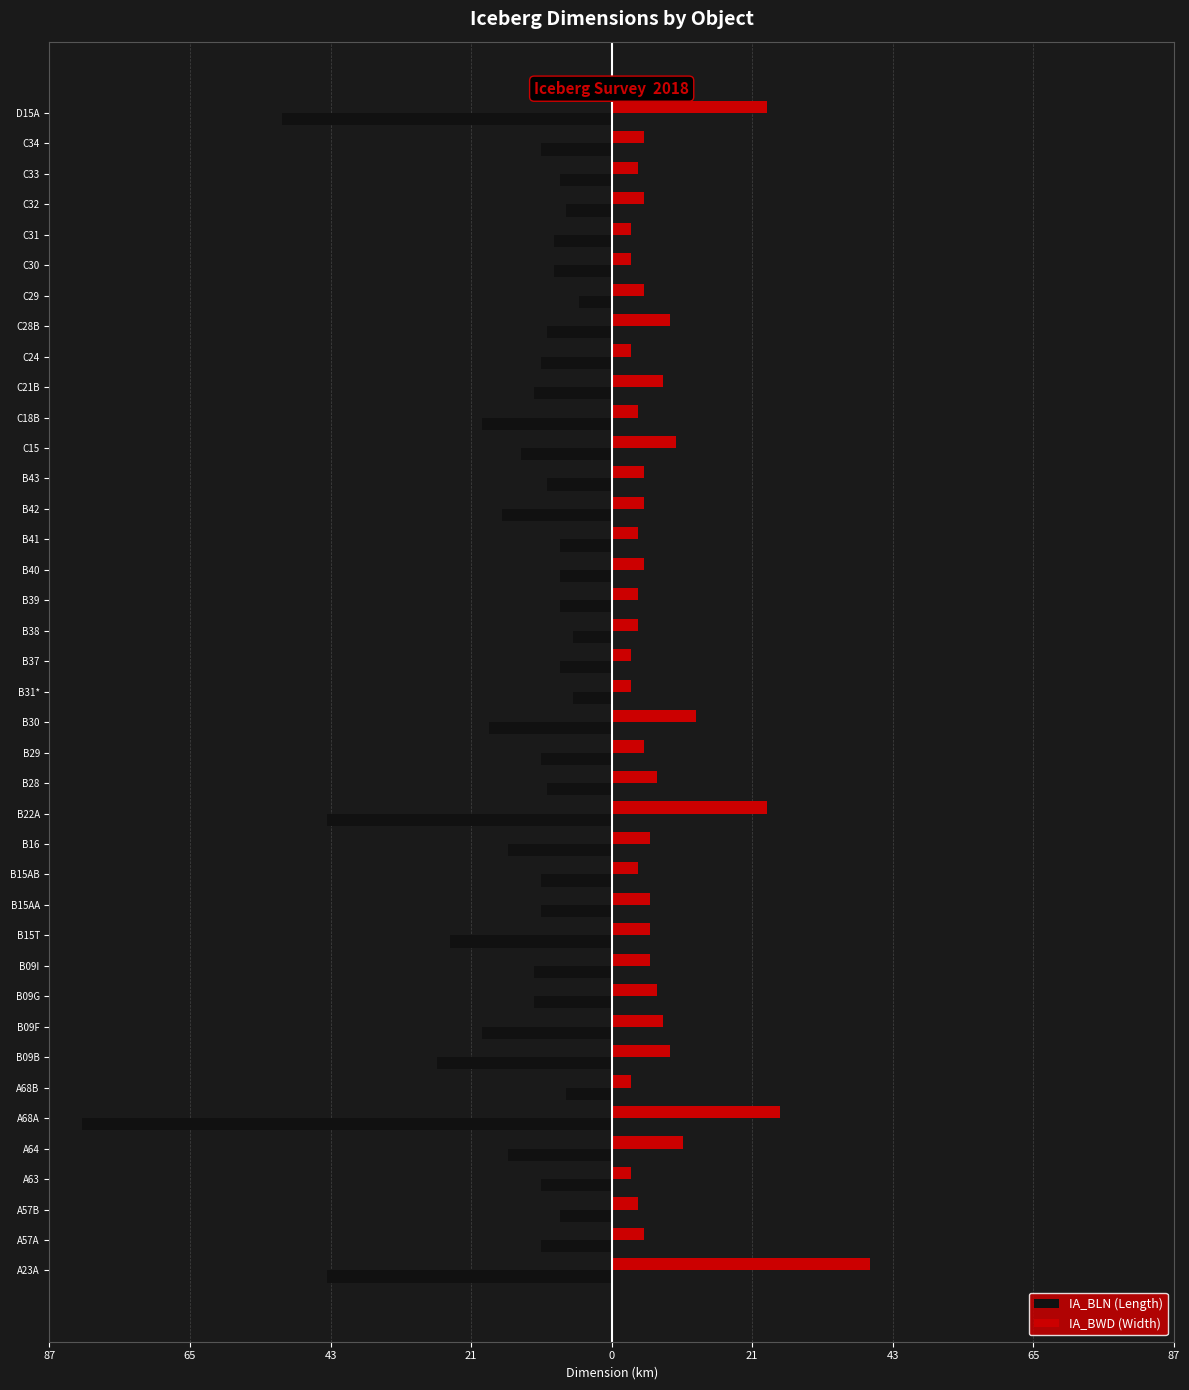

What is the average value of the IA_BWD (Width) series?

8